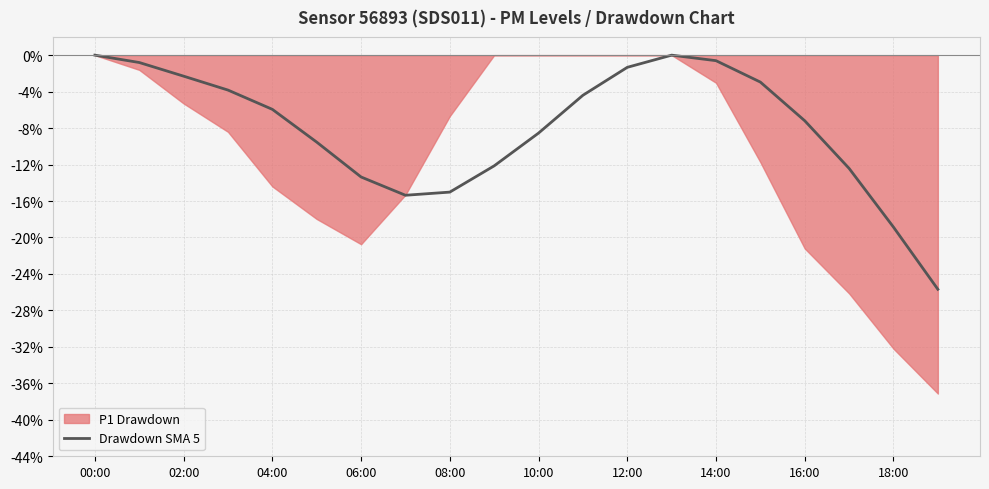

The value at 00:00 is 0.0. True or false?

True